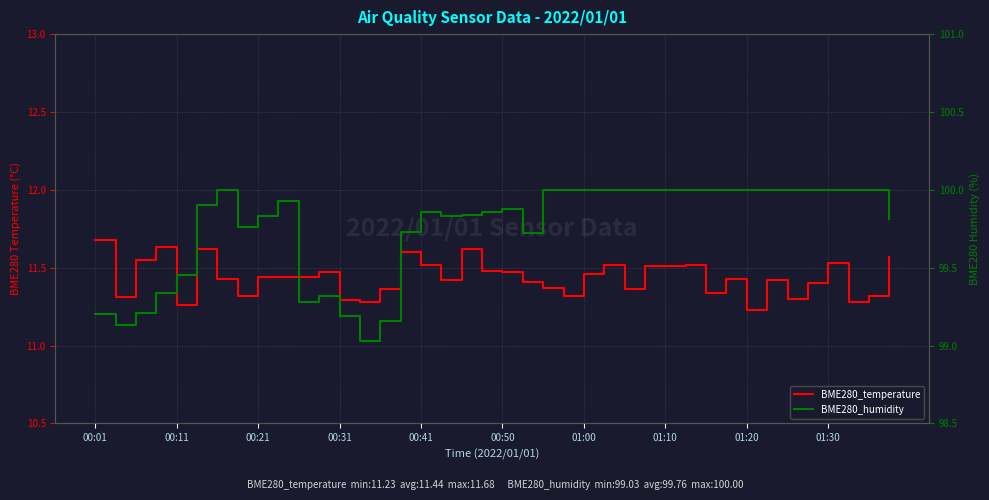

Which series has the largest total across all categories?

BME280_humidity